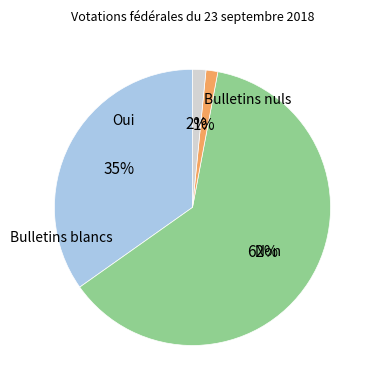

Does any single category account for the majority?

Yes